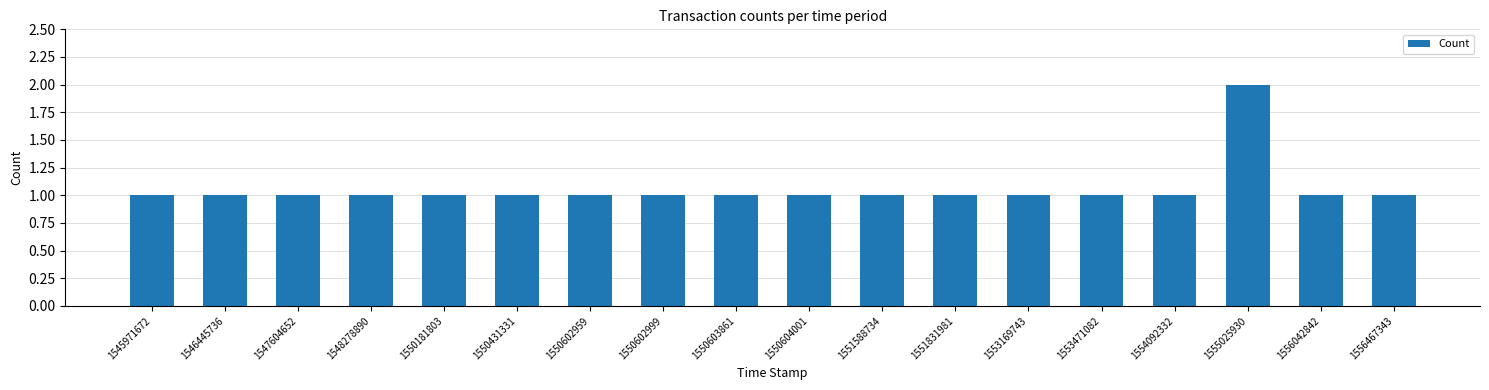

Count the values in the range 1 to 2.

18